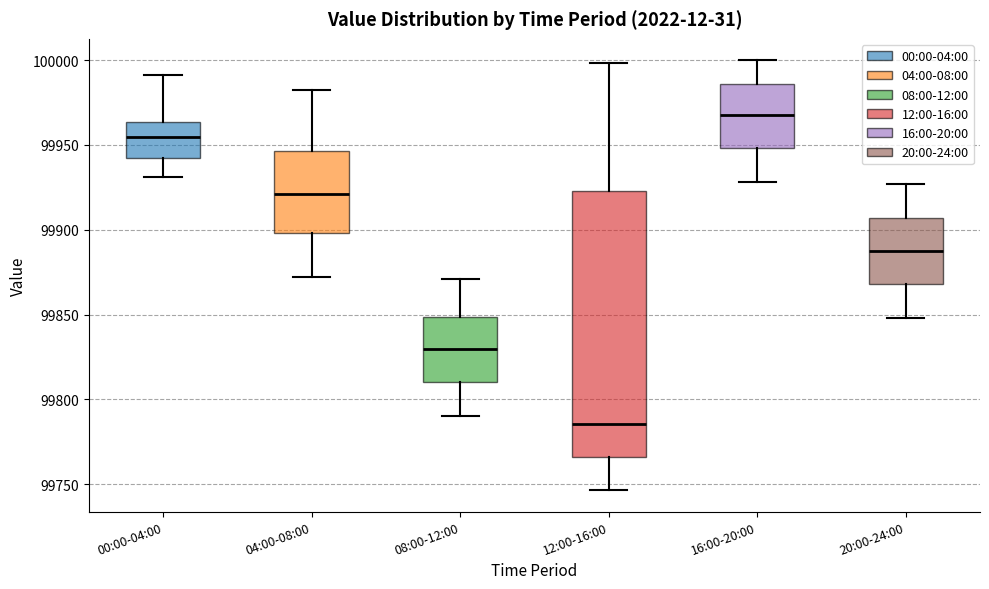

Which box's median line is the highest?

16:00-20:00